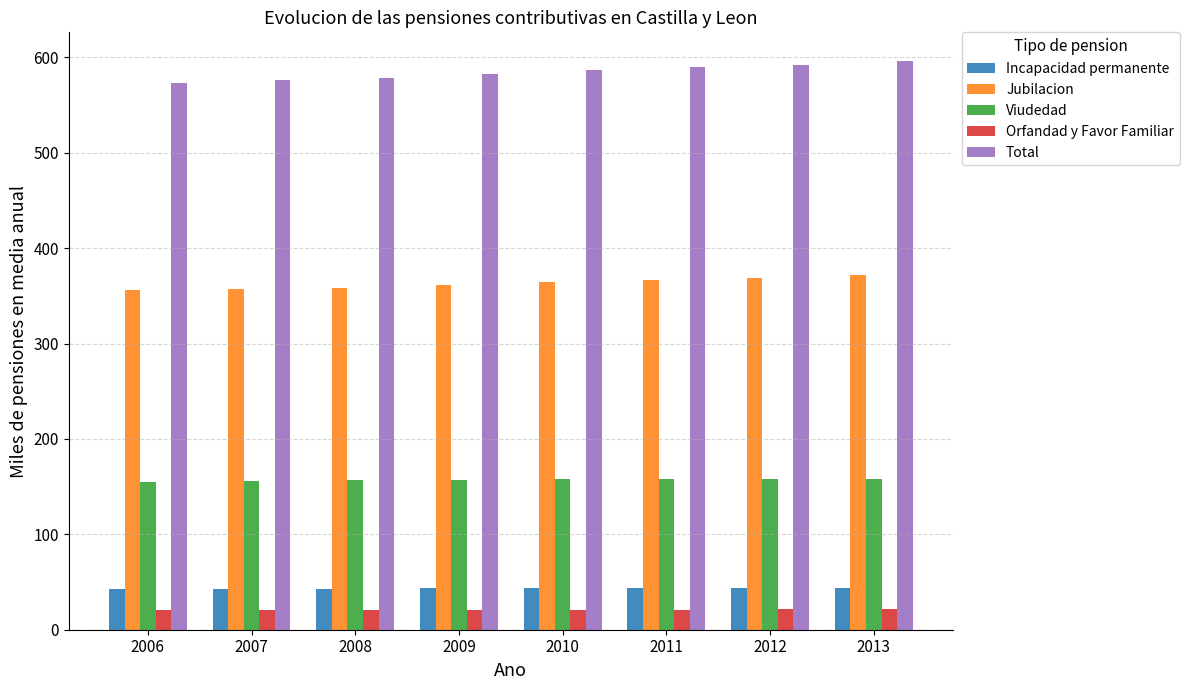

The Viudedad series shows 224.3 at 2007. True or false?

False